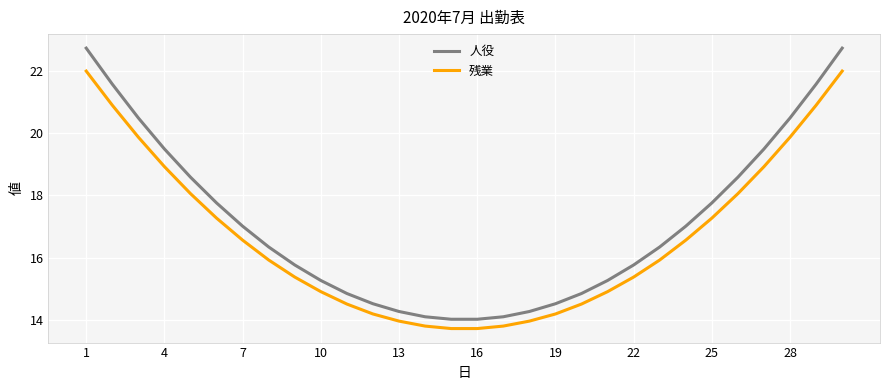

List the series in order of their peak value, highest first.

人役, 残業